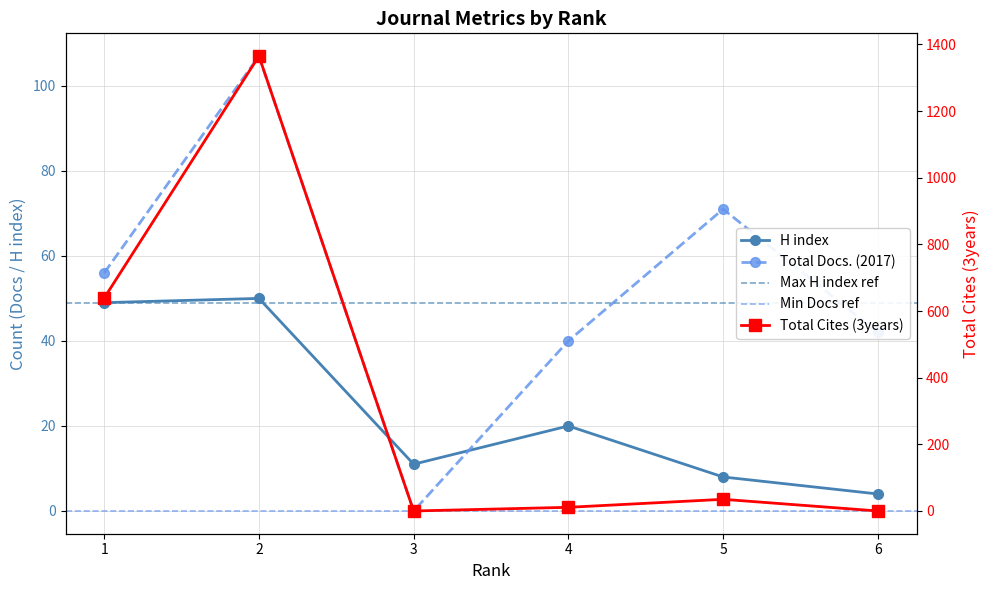

Does the chart have visible grid lines?

Yes